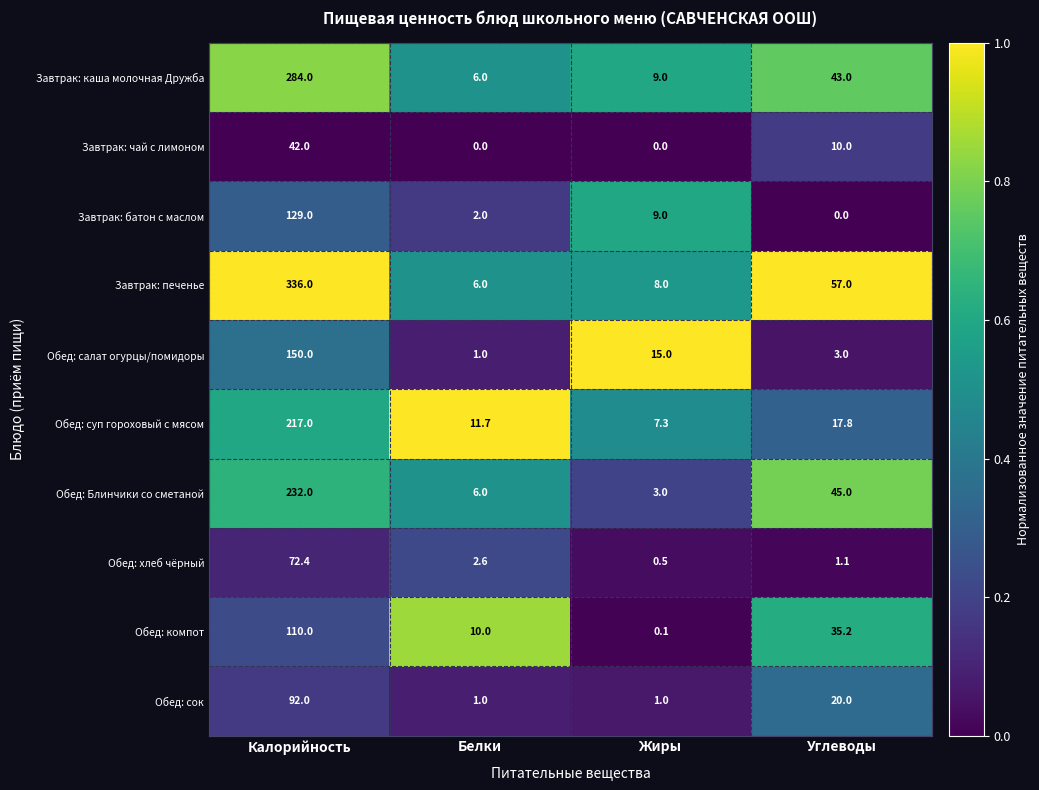

Which category has the highest value in the Обед: суп гороховый с мясом series?

Калорийность